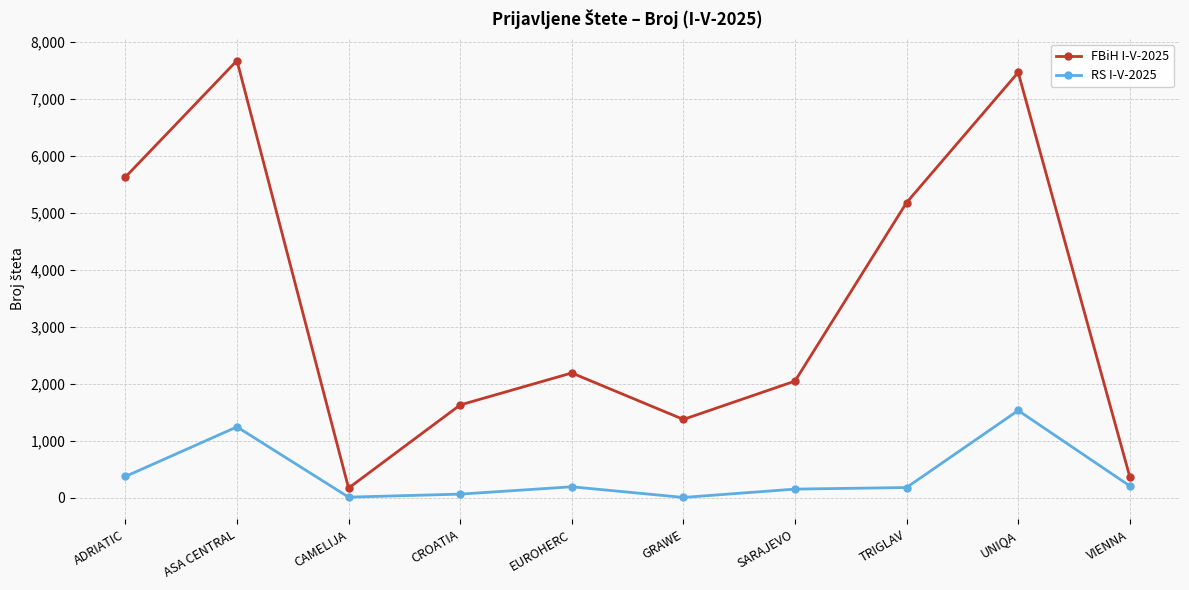

What are all the series names shown in the legend?

FBiH I-V-2025, RS I-V-2025